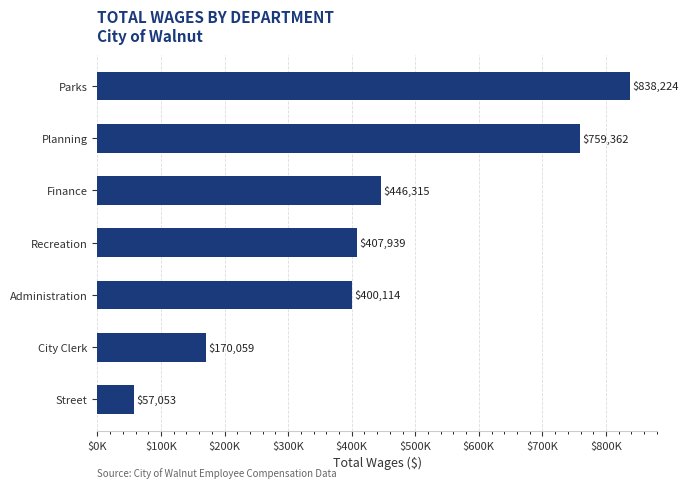

Rank the categories by value from lowest to highest.

Street, City Clerk, Administration, Recreation, Finance, Planning, Parks